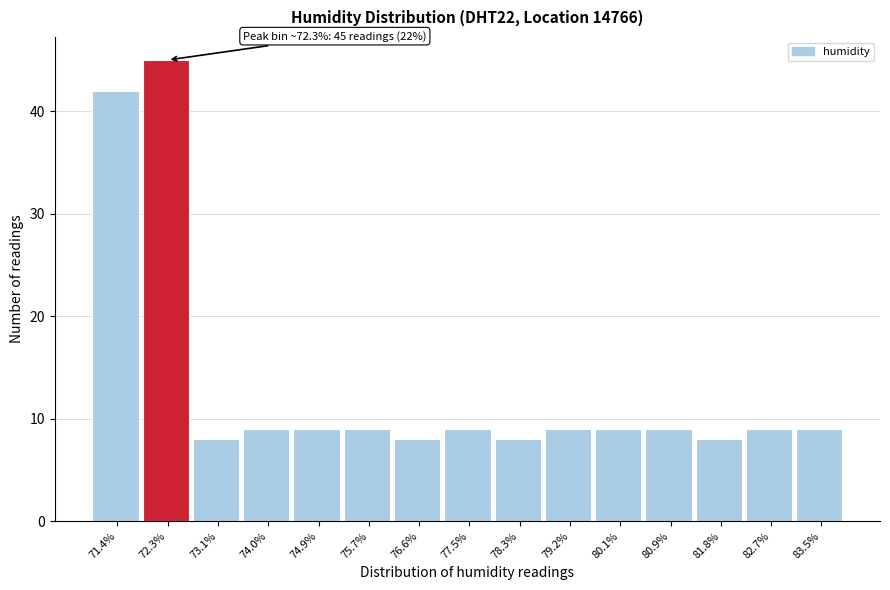

Reading left to right, list all the values displayed in this chart.

71.4%=42	72.3%=45	73.1%=8	74.0%=9	74.9%=9	75.7%=9	76.6%=8	77.5%=9	78.3%=8	79.2%=9	80.1%=9	80.9%=9	81.8%=8	82.7%=9	83.5%=9